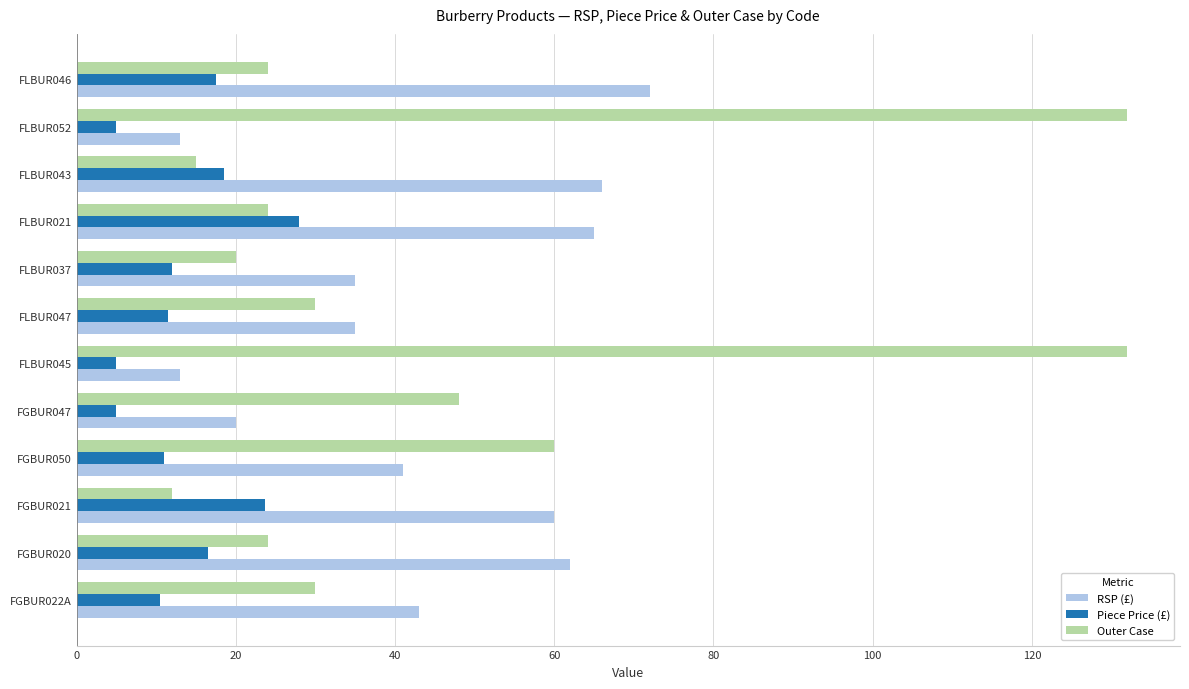

Rank the series by their maximum value, from highest to lowest.

Outer Case, RSP (£), Piece Price (£)